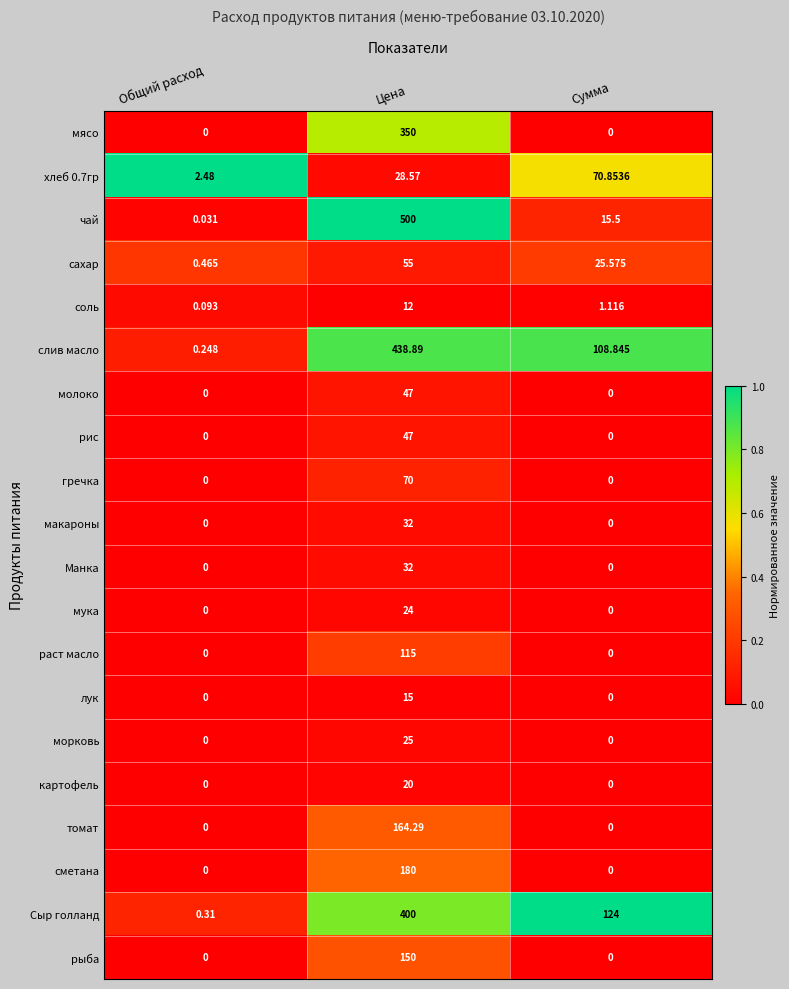

How many series are shown in this chart?

20